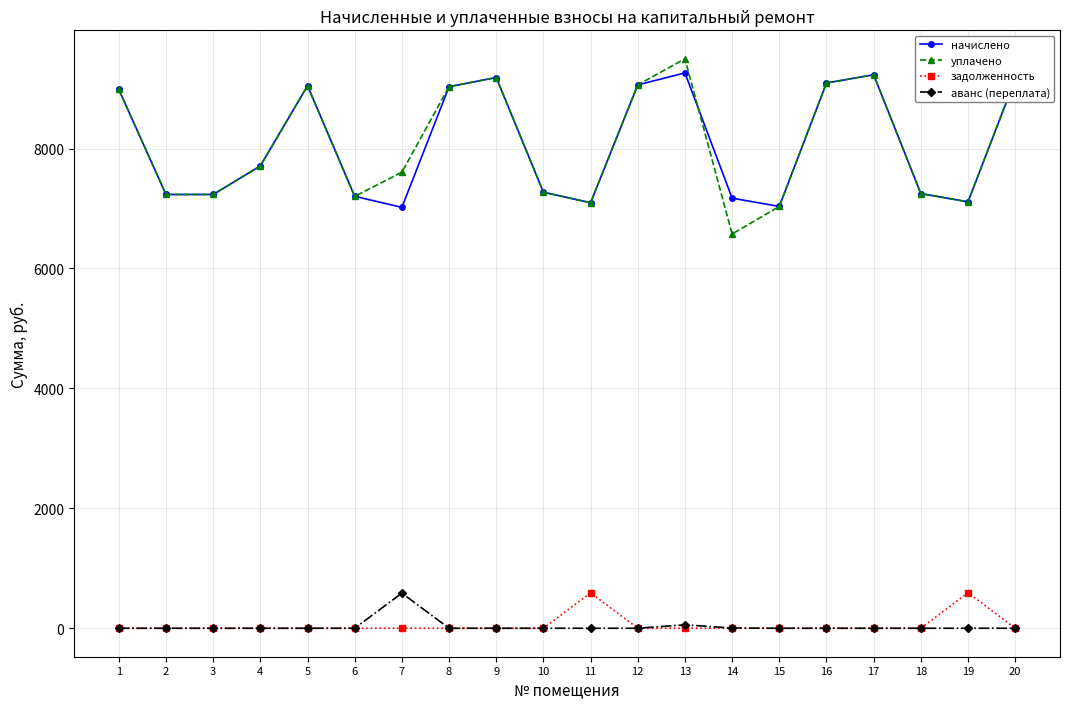

What is the maximum value shown in the chart?

9497.3